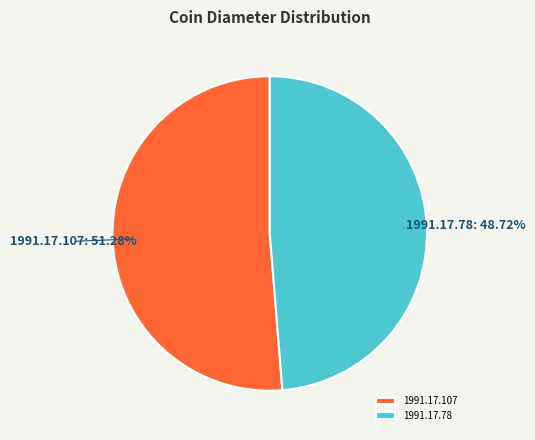

How many slices are in this pie chart?

2